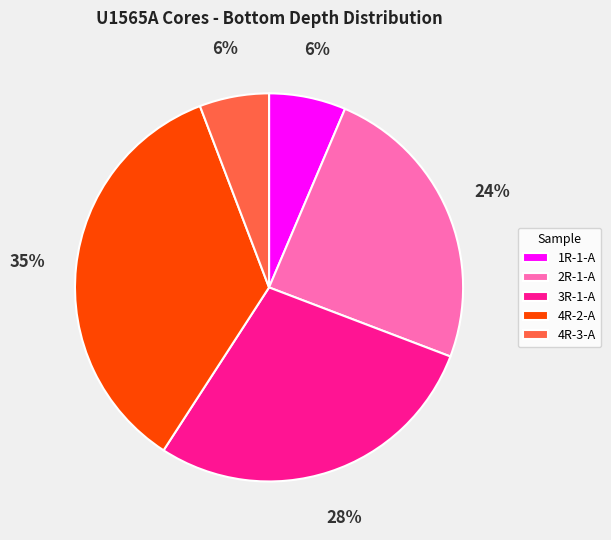

Combined, do 1R-1-A and 4R-3-A account for over 50%?

No